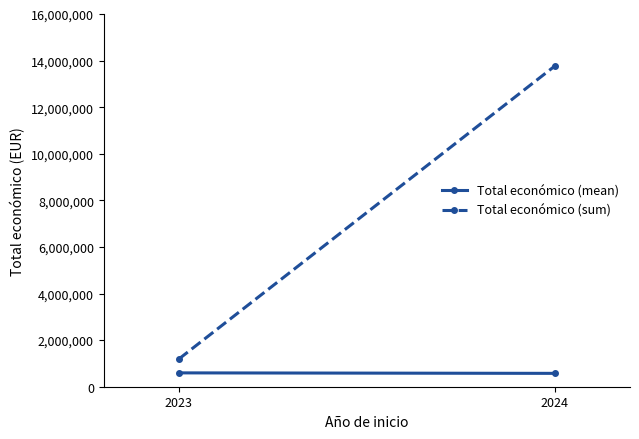

Between 2023 and 2024, which is larger?

2023